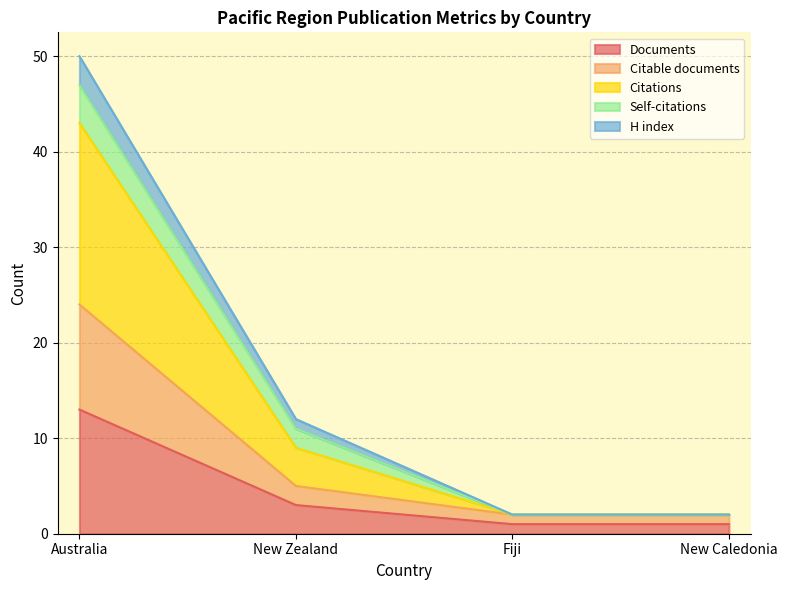

Which category has the highest value in the Documents series?

Australia